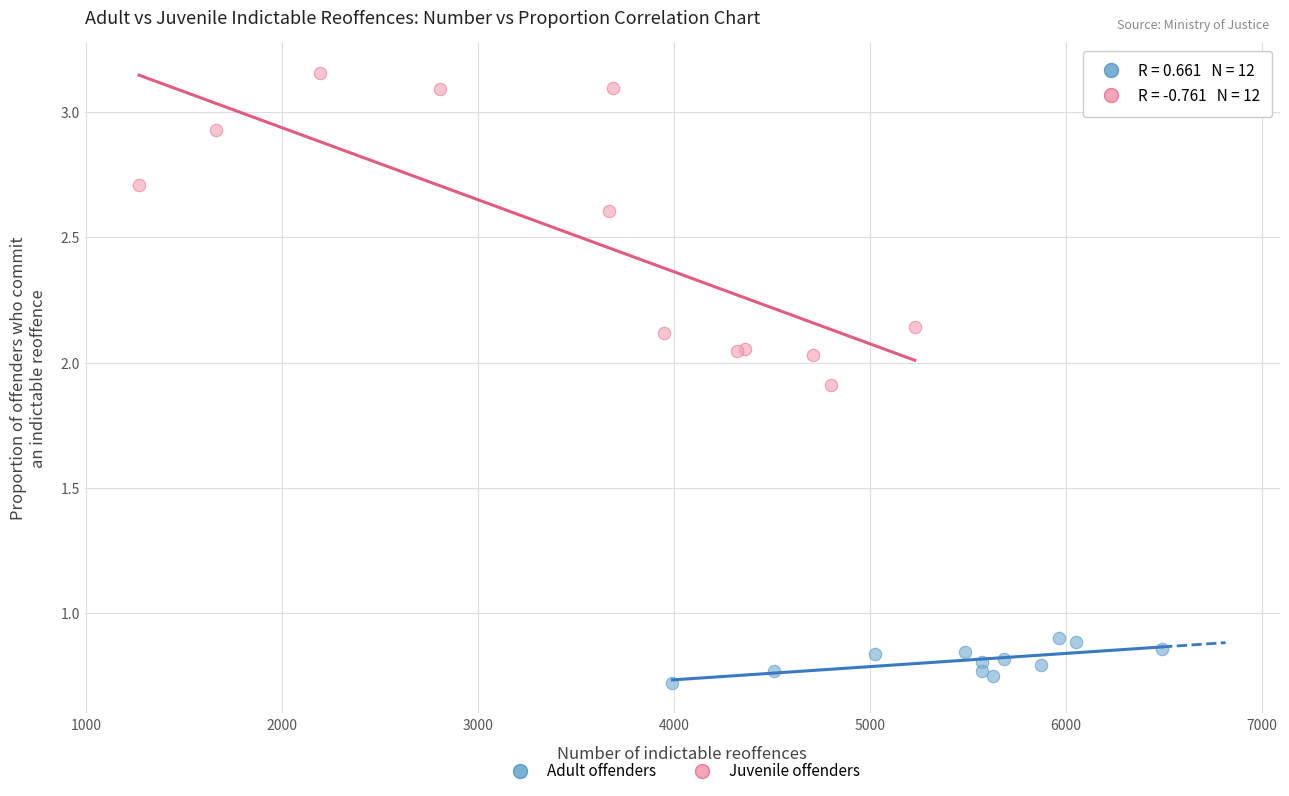

Which series reaches the minimum Y coordinate?

Adult offenders